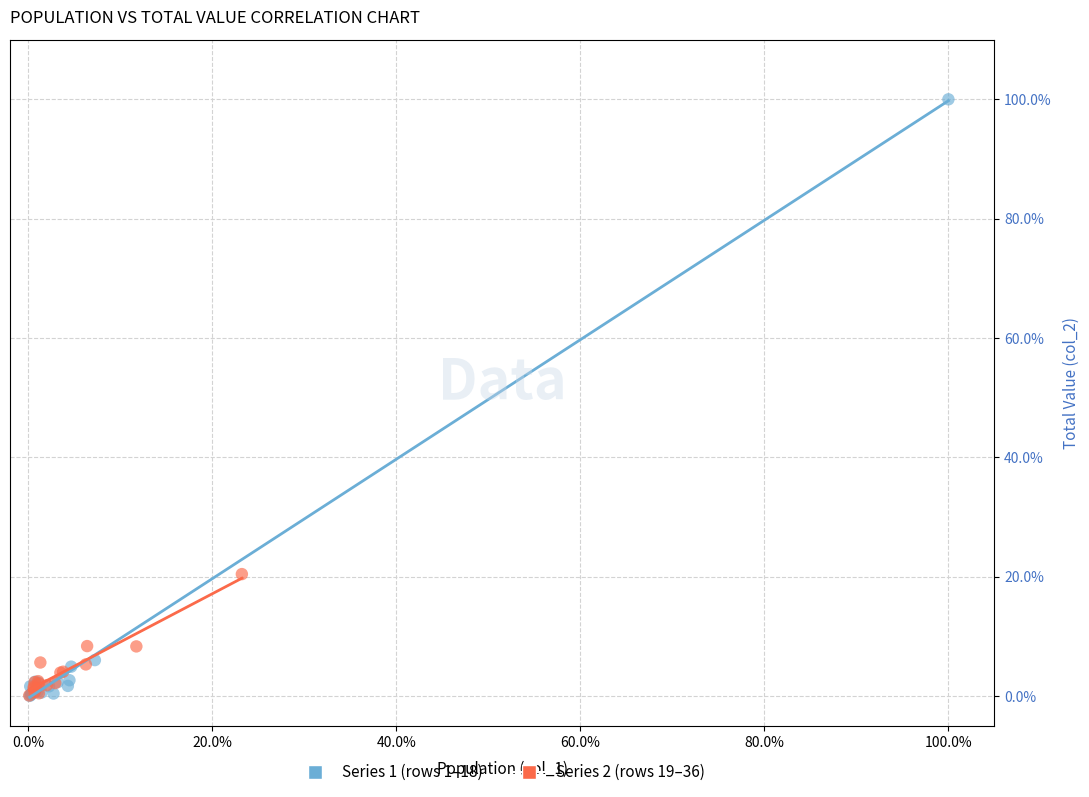

Which series contains the highest Y value?

Series 1 (rows 1–18)